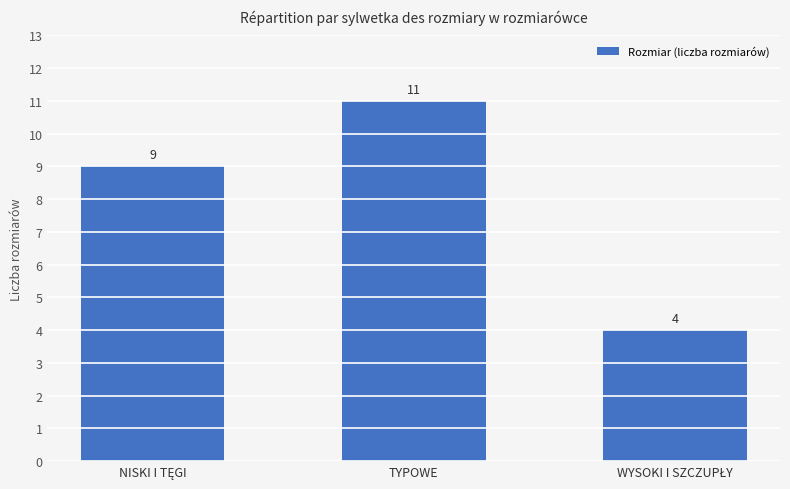

What is the difference between the maximum and second lowest values?

2